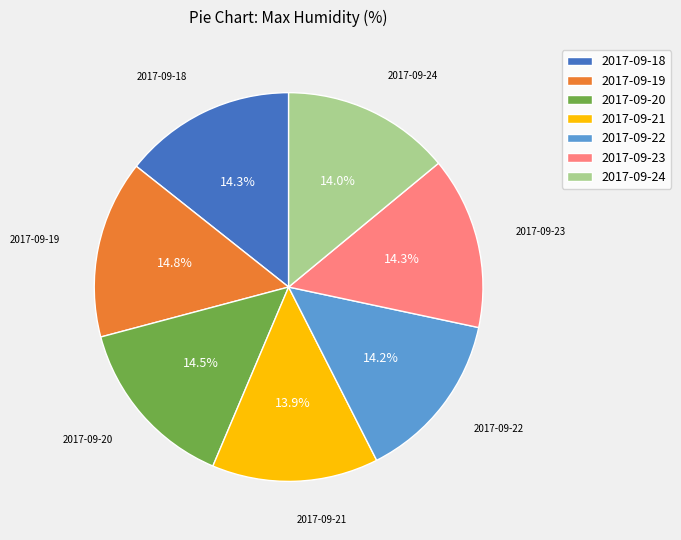

How many slices are in this pie chart?

7